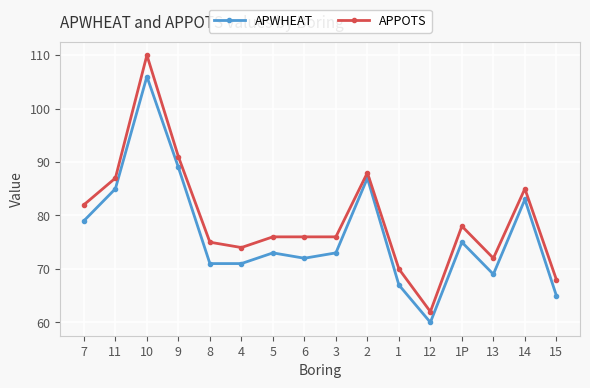

Rank the series by their maximum value, from highest to lowest.

APPOTS, APWHEAT